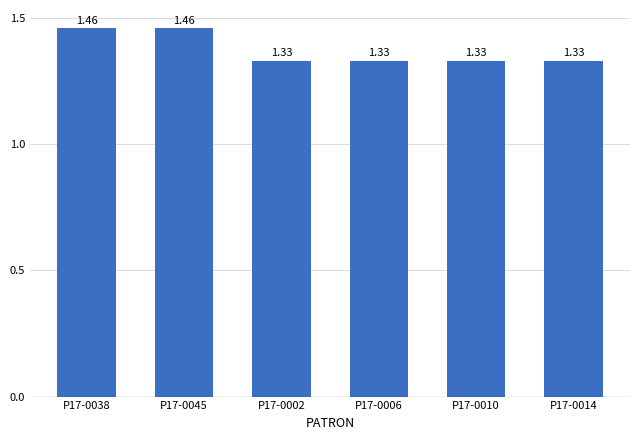

How many values are between 1 and 2?

6